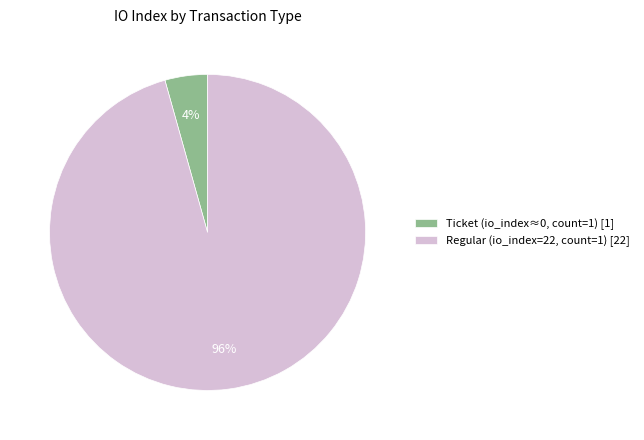

Which has a higher value, Ticket (io_index≈0, count=1) [1] or Regular (io_index=22, count=1) [22]?

Regular (io_index=22, count=1) [22]